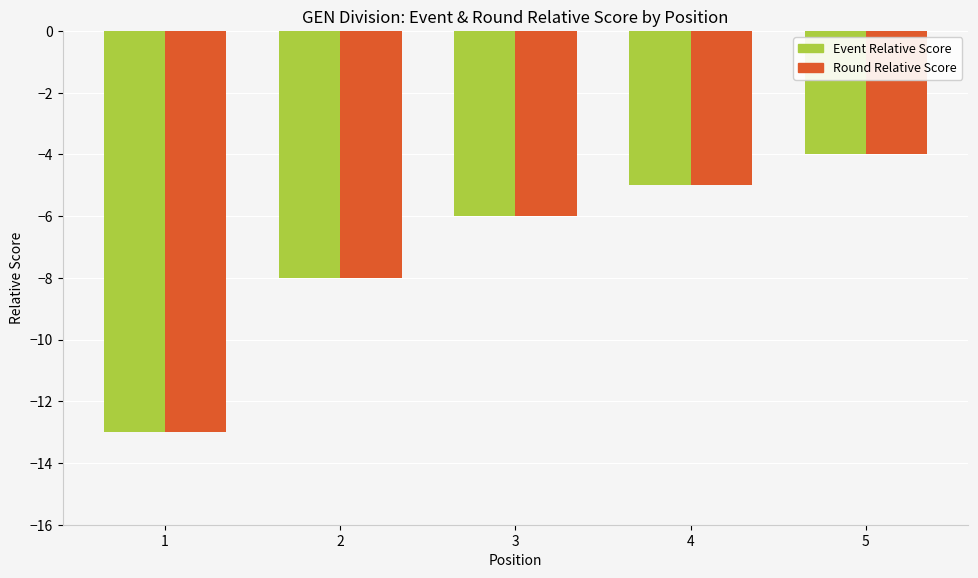

List the labels in order of Round Relative Score value, largest first.

5, 4, 3, 2, 1